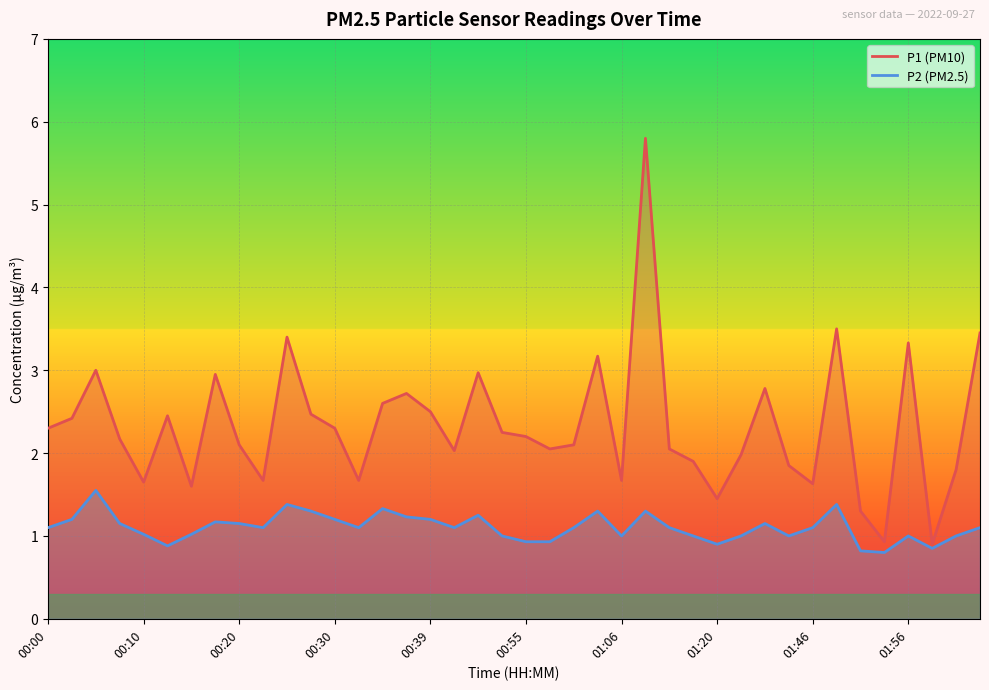

List the labels in order of P1 value, smallest first.

01:59, 01:54, 01:51, 01:20, 00:15, 01:46, 00:10, 00:22, 00:32, 01:06, 02:02, 01:43, 01:14, 01:32, 00:42, 00:58, 01:11, 00:20, 01:00, 00:08, 00:55, 00:53, 00:00, 00:30, 00:03, 00:12, 00:27, 00:39, 00:34, 00:37, 01:34, 00:17, 00:47, 00:05, 01:03, 01:56, 00:25, 02:04, 01:49, 01:08